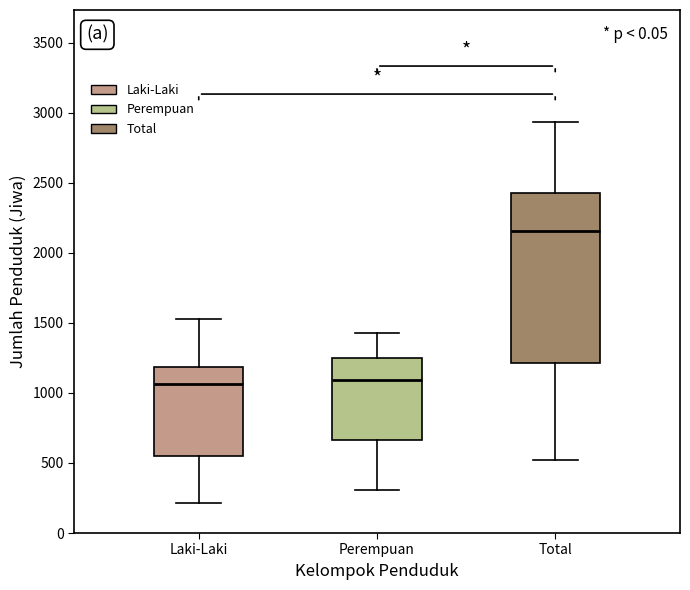

Reading left to right, read every box against the y-axis: the position of its median line, the range the box covers, and the ends of its whiskers. The values are not printed on the chart, so give them approximately, as read against the axis.

Laki-Laki: median 1050, box 550 to 1200, whiskers 200 to 1550
Perempuan: median 1100, box 650 to 1250, whiskers 300 to 1450
Total: median 2150, box 1200 to 2450, whiskers 500 to 2950